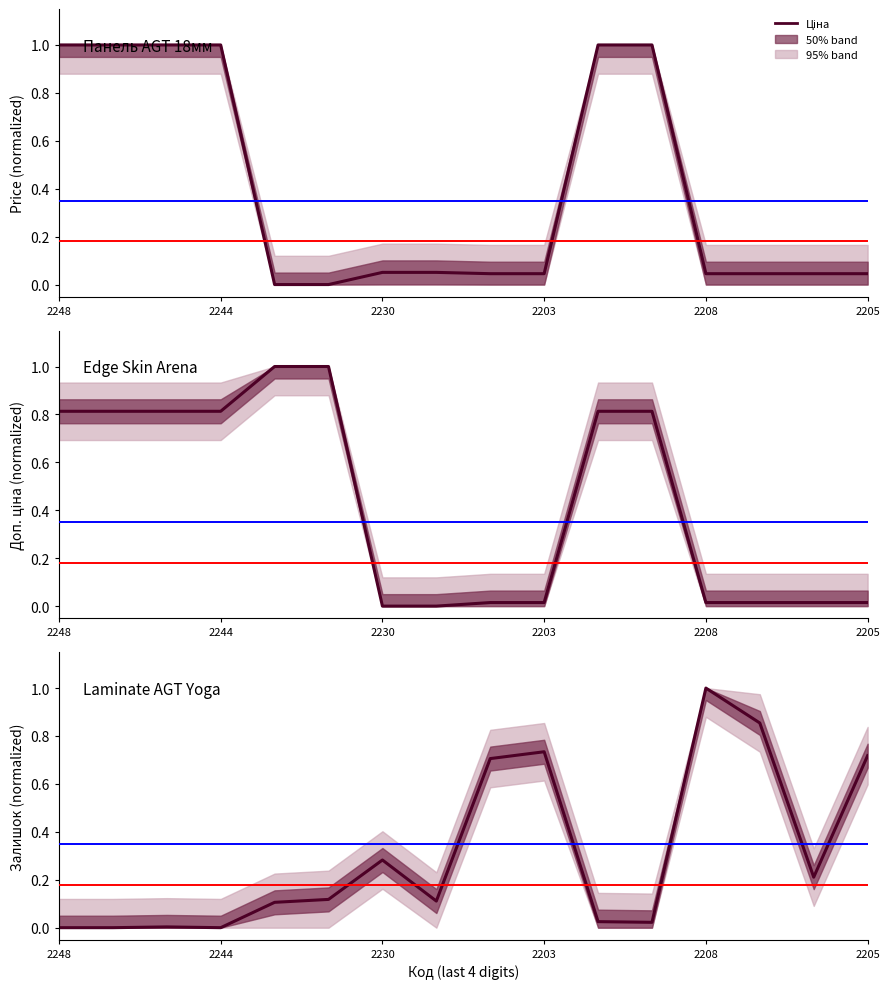

How many positive values does the Залишок series have?

13